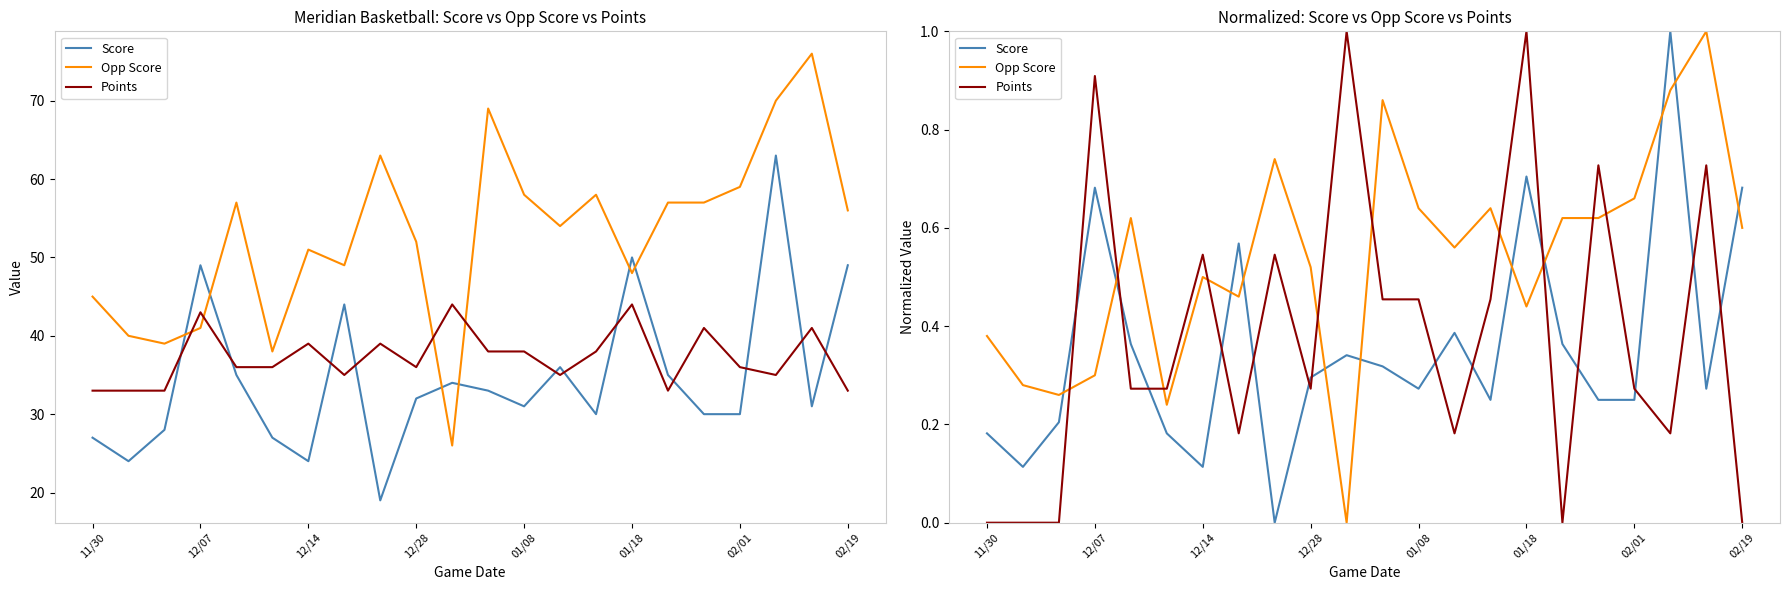

Which series has the largest total across all categories?

Opp Score